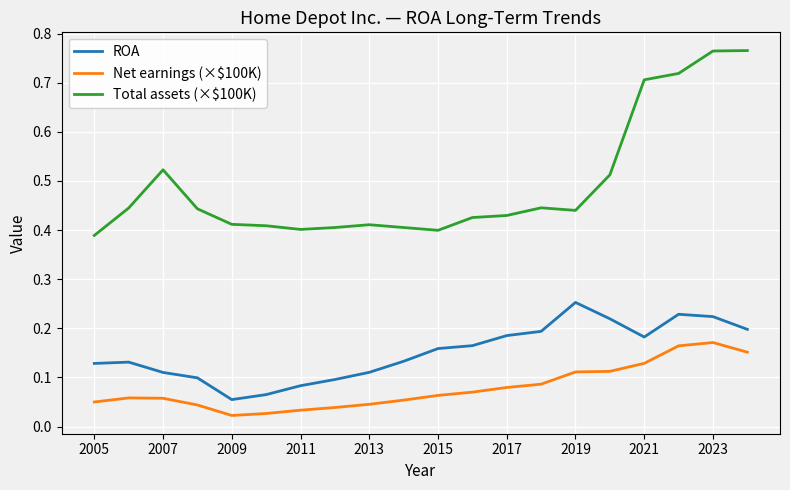

Which series has the widest spread of values?

Total assets (×$100K)